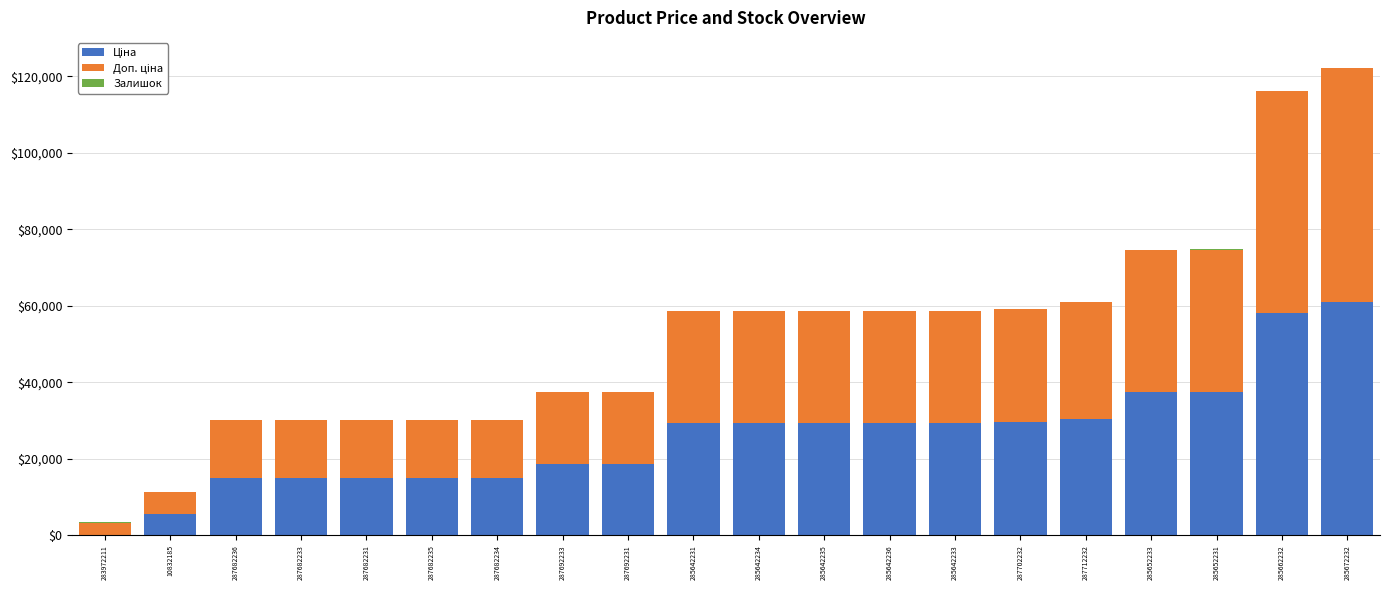

What is the total value across all series at 287682233?

30038.4